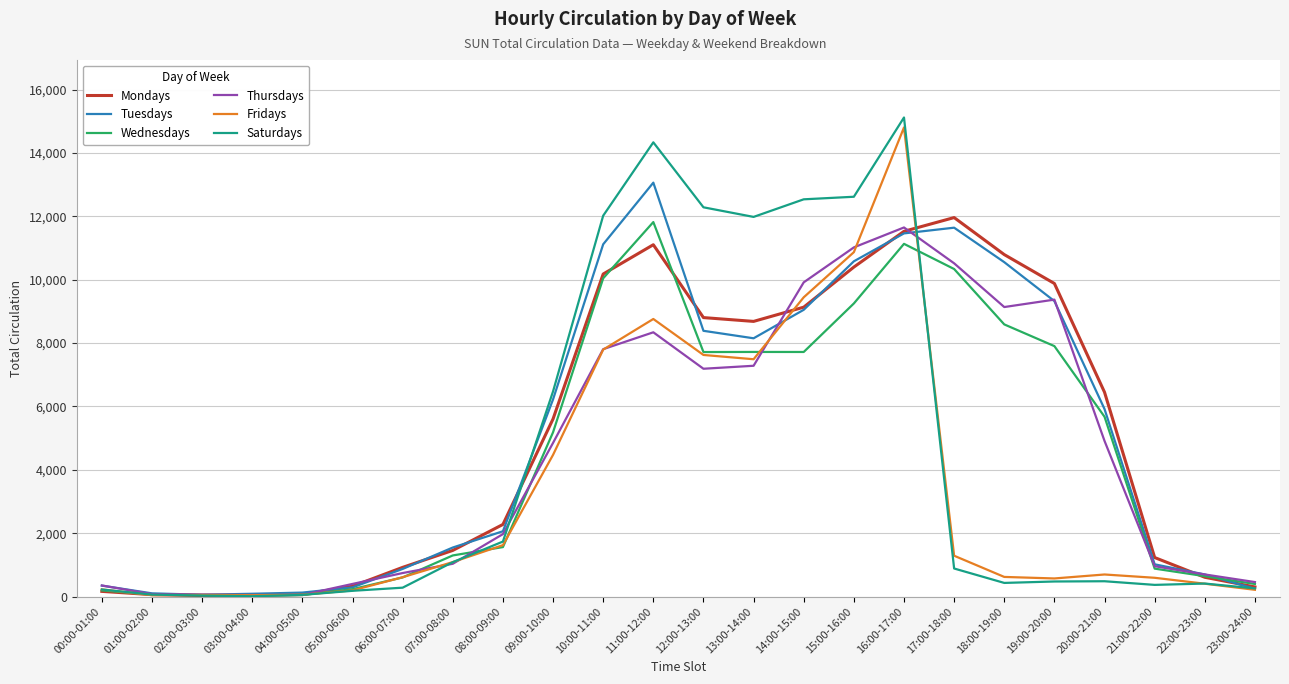

How many lines are shown in the chart?

6